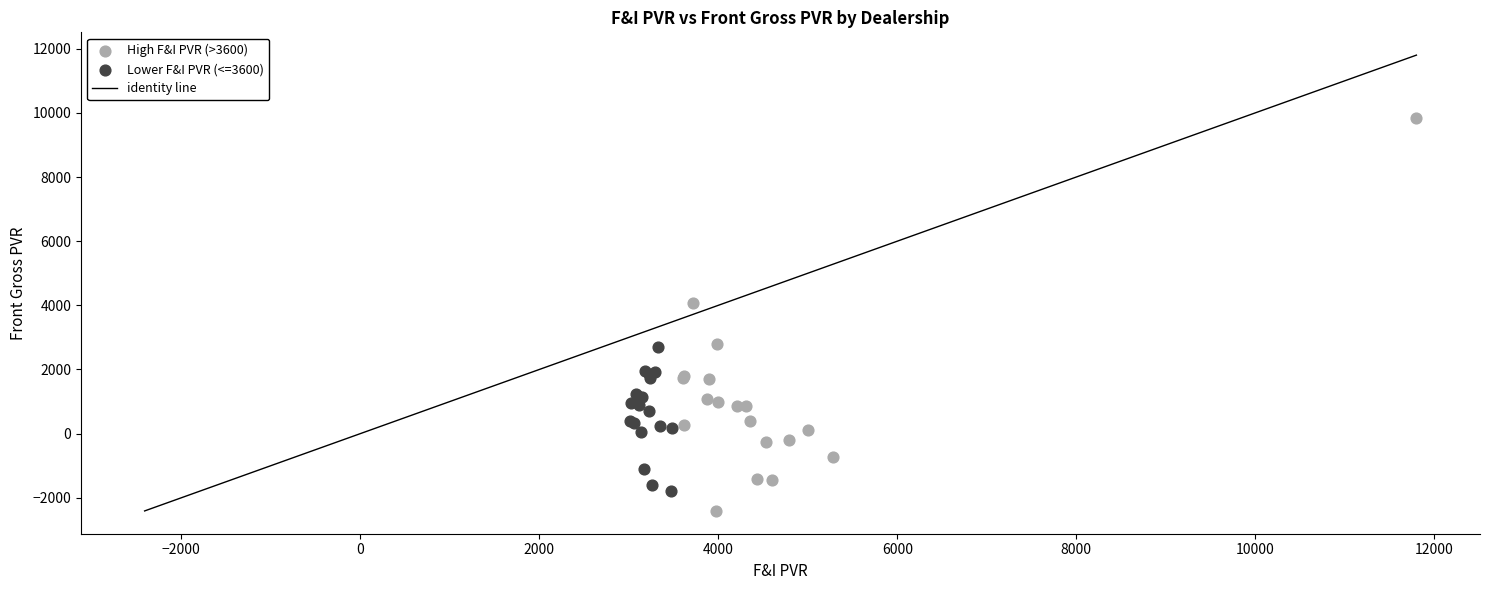

Which series contains the highest Y value?

High F&I PVR (>3600)